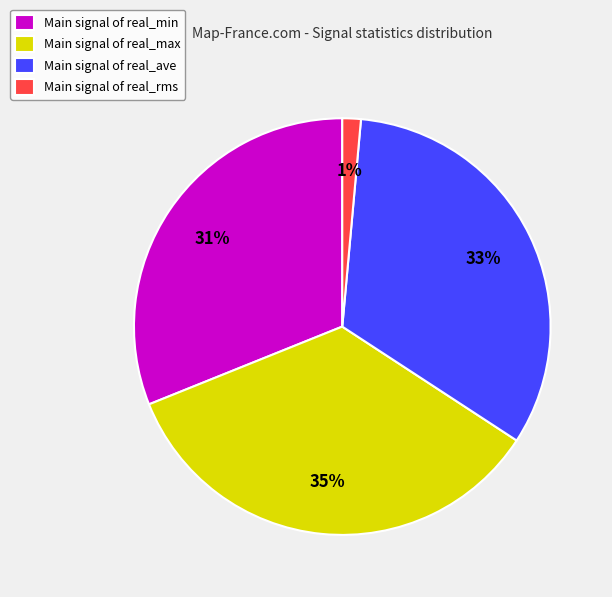

To the nearest percent, what is the average slice percentage?

25%